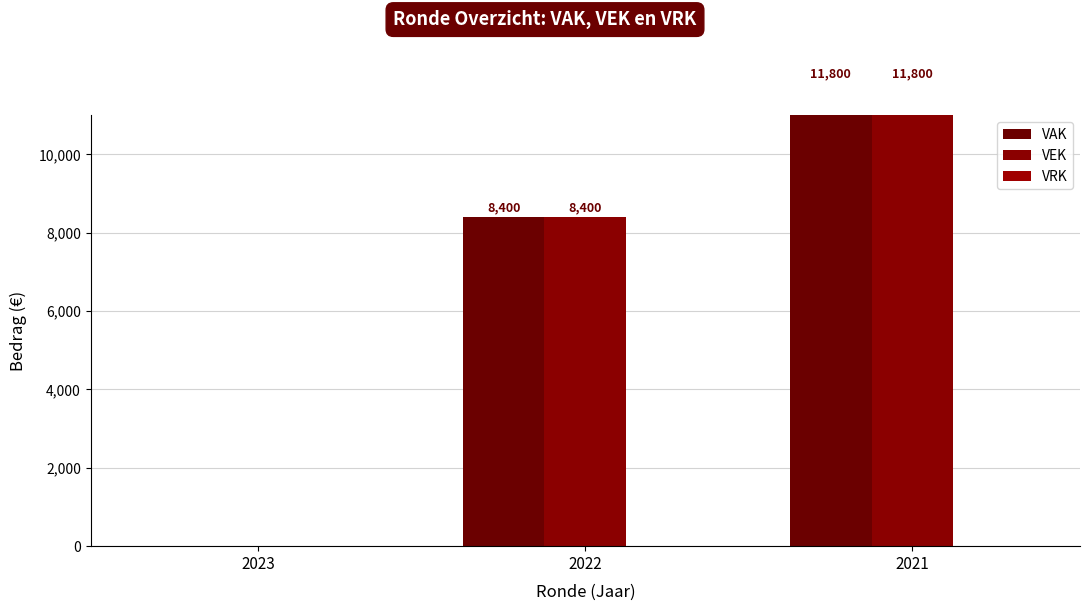

What is the average value of the VAK series?

6733